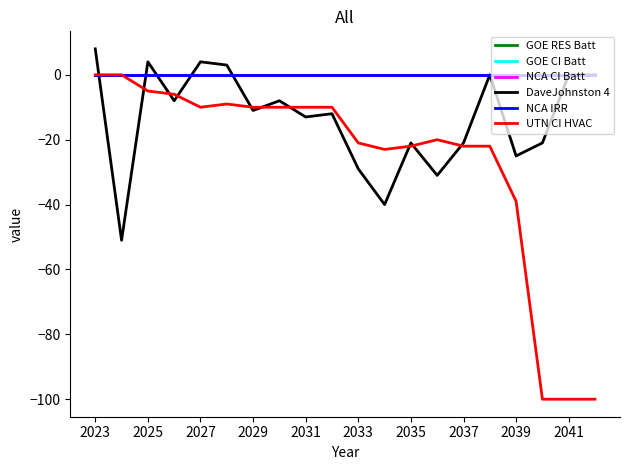

Which series has the largest range (max minus min)?

UTN CI HVAC